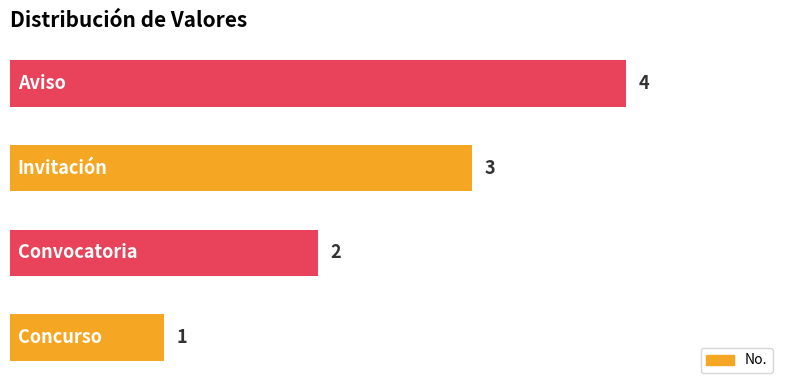

Count the values in the range 2 to 4.

3